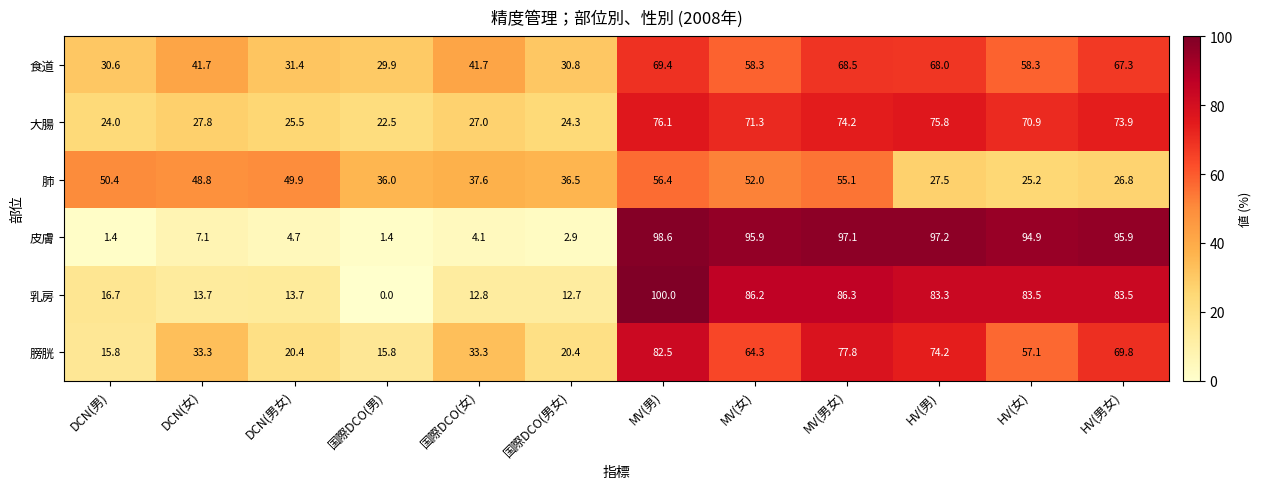

What is the total value across all series at DCN(男女)?

145.6